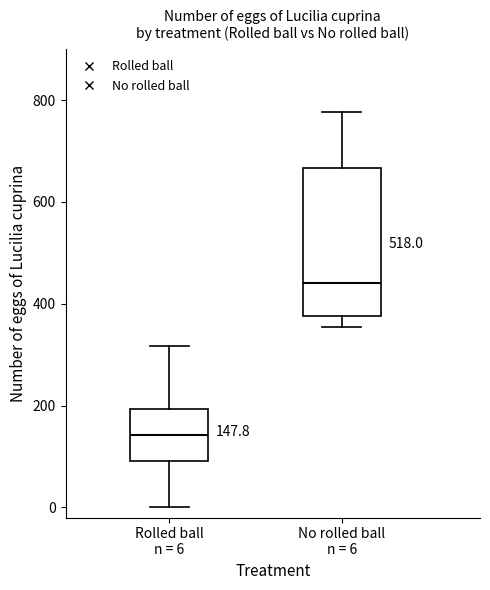

Which box's median line is the lowest?

Rolled ball n = 6